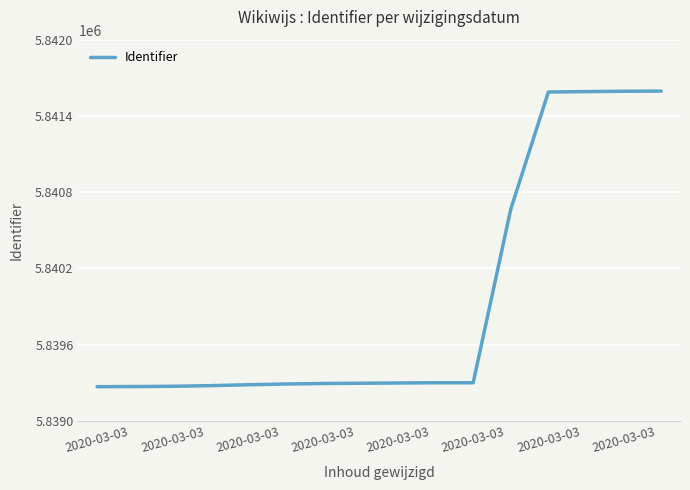

What is the difference between the maximum and minimum values?

2327